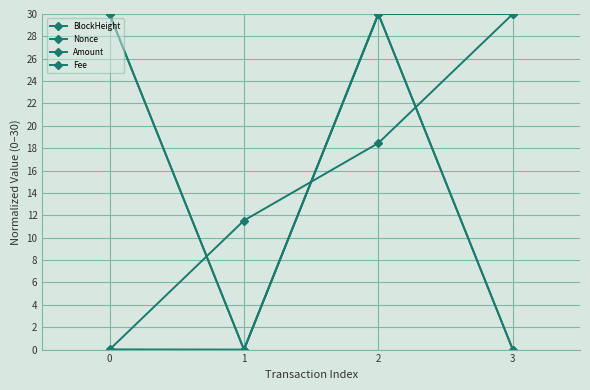

At which label does Amount reach its peak?

2